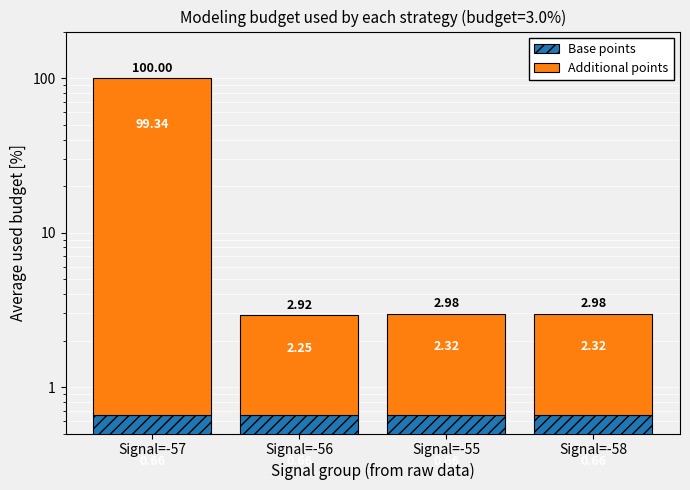

What is the label of the 3rd bar from the right?

Signal=-56